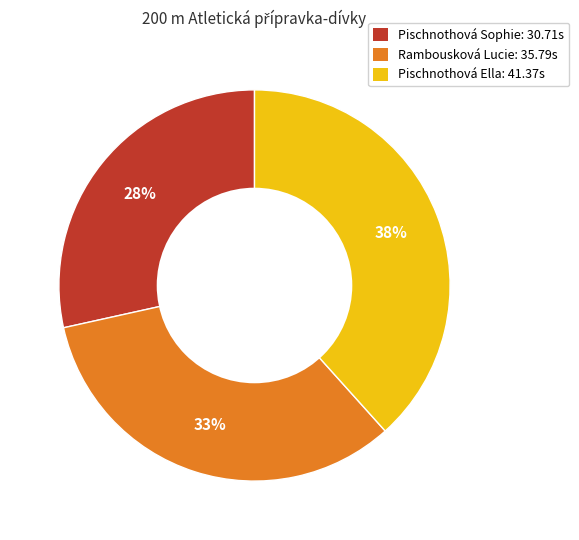

Which category has the biggest portion of the pie?

Pischnothová Ella